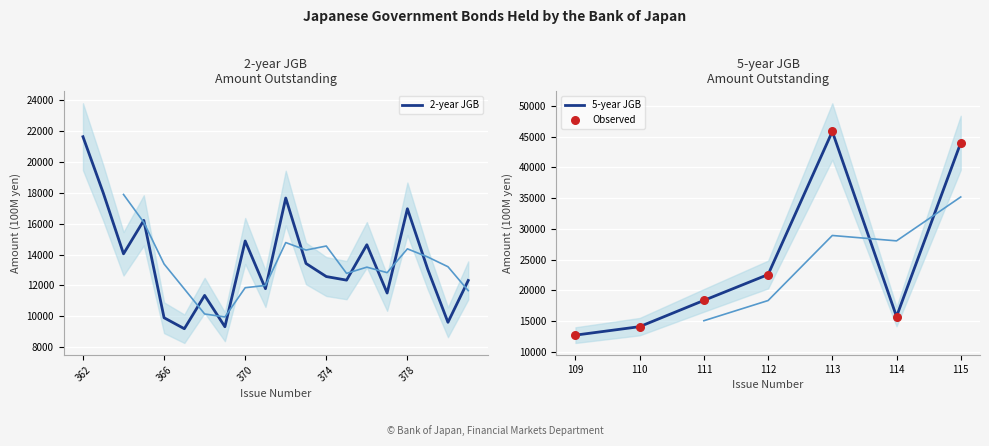

What is the change in value from 370 to 378?

+2082